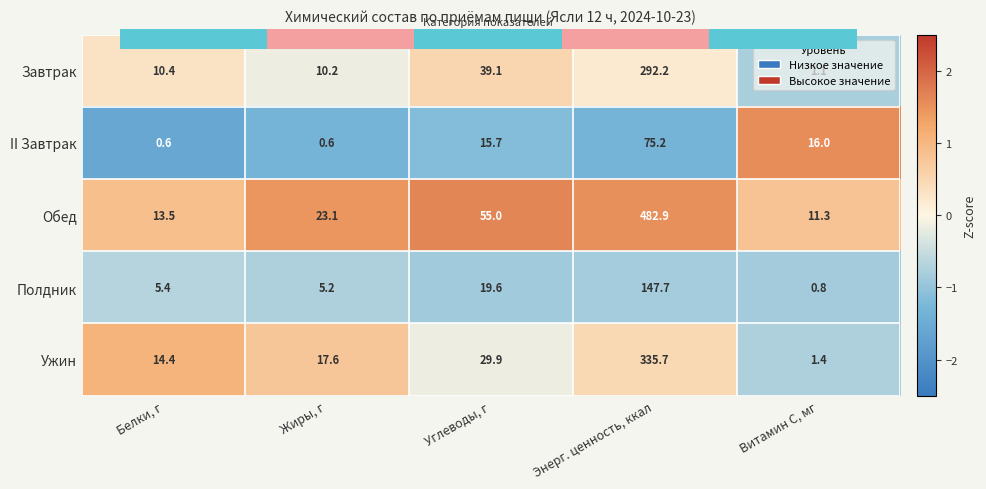

Where does the Обед series first go above 23?

Жиры, г